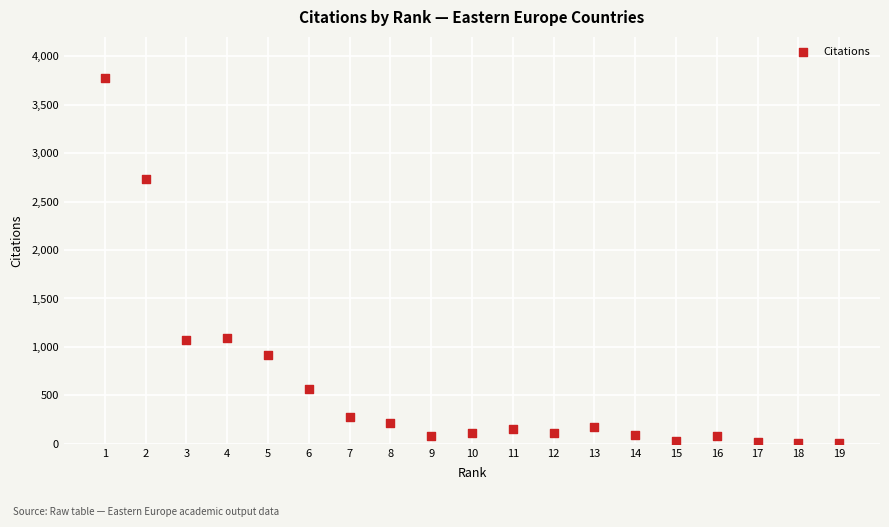

What is the range of Y values (max minus min)?

3774